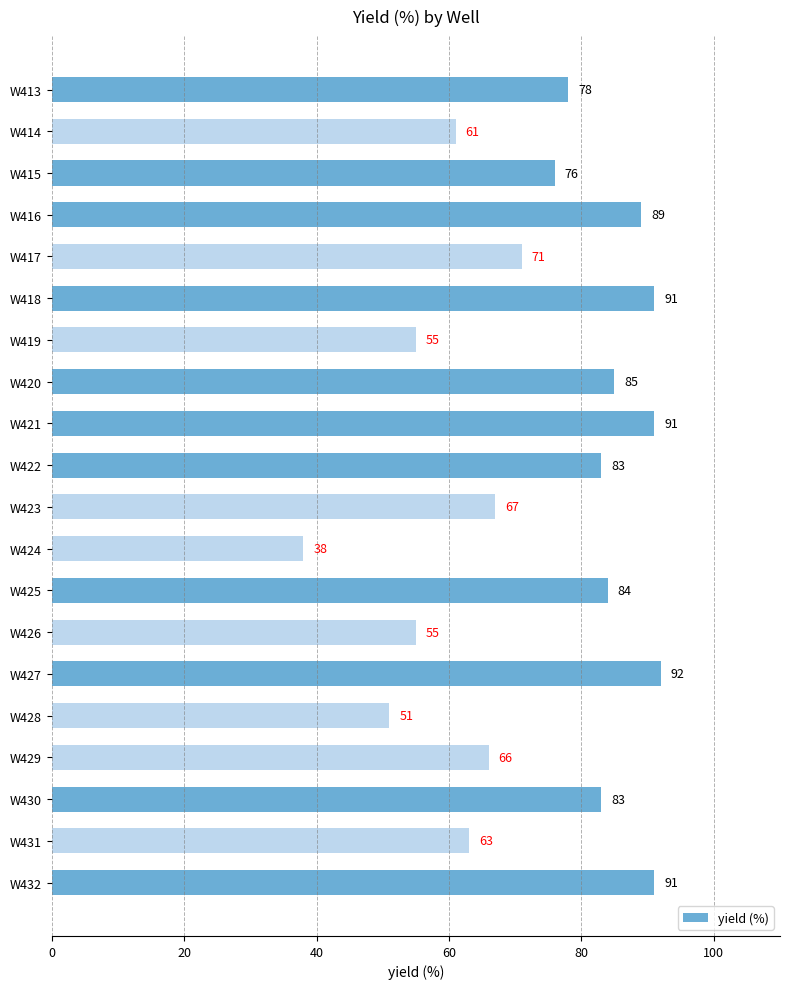

What is the sum of all values?

1470